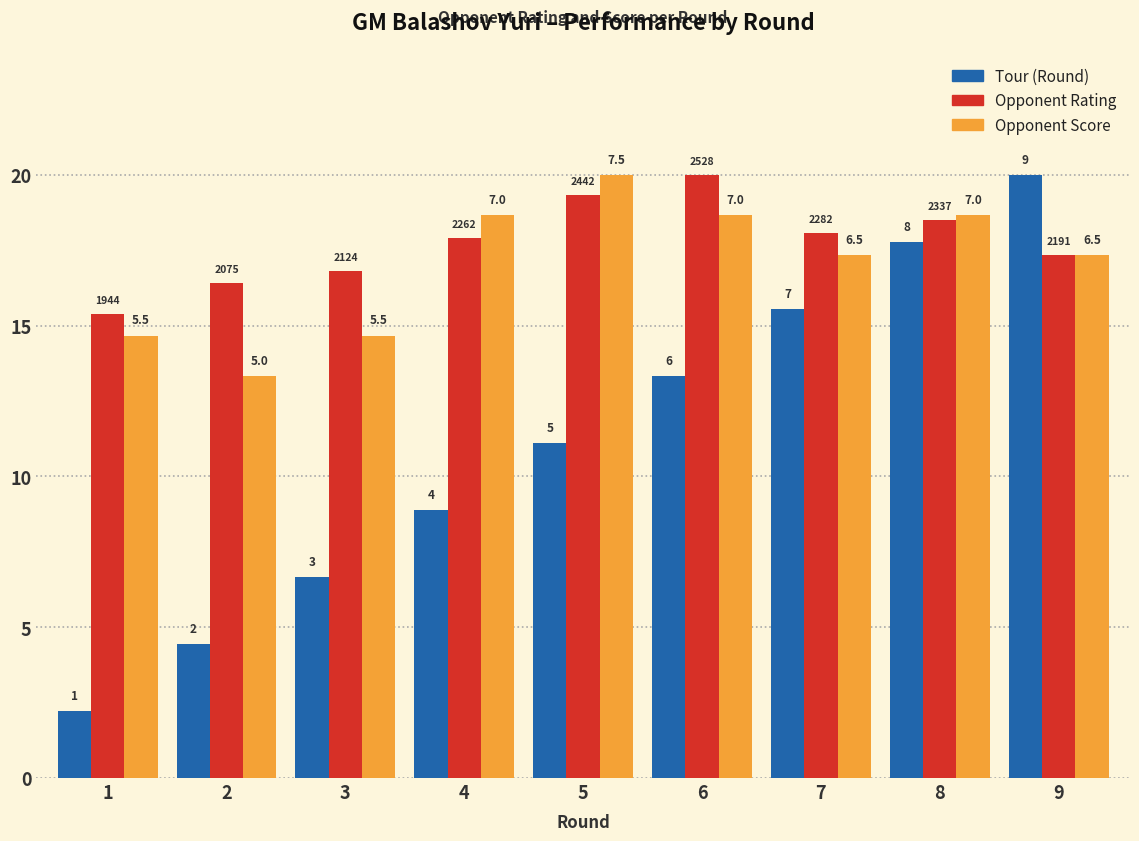

How many bars are there in total?

27